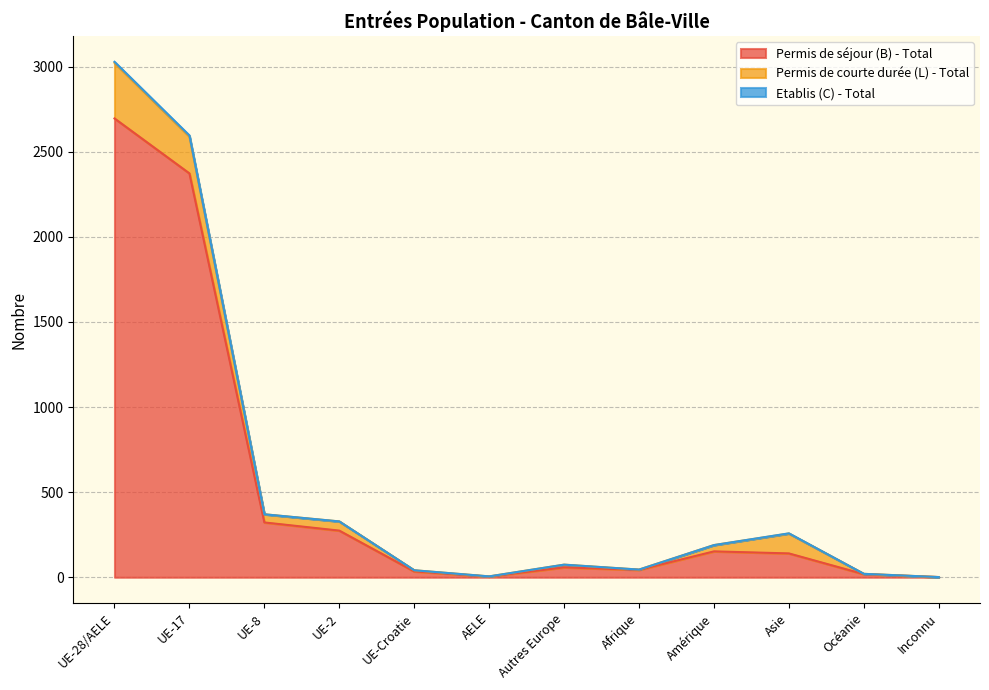

What is the maximum value for Permis de séjour (B) - Total?

2696